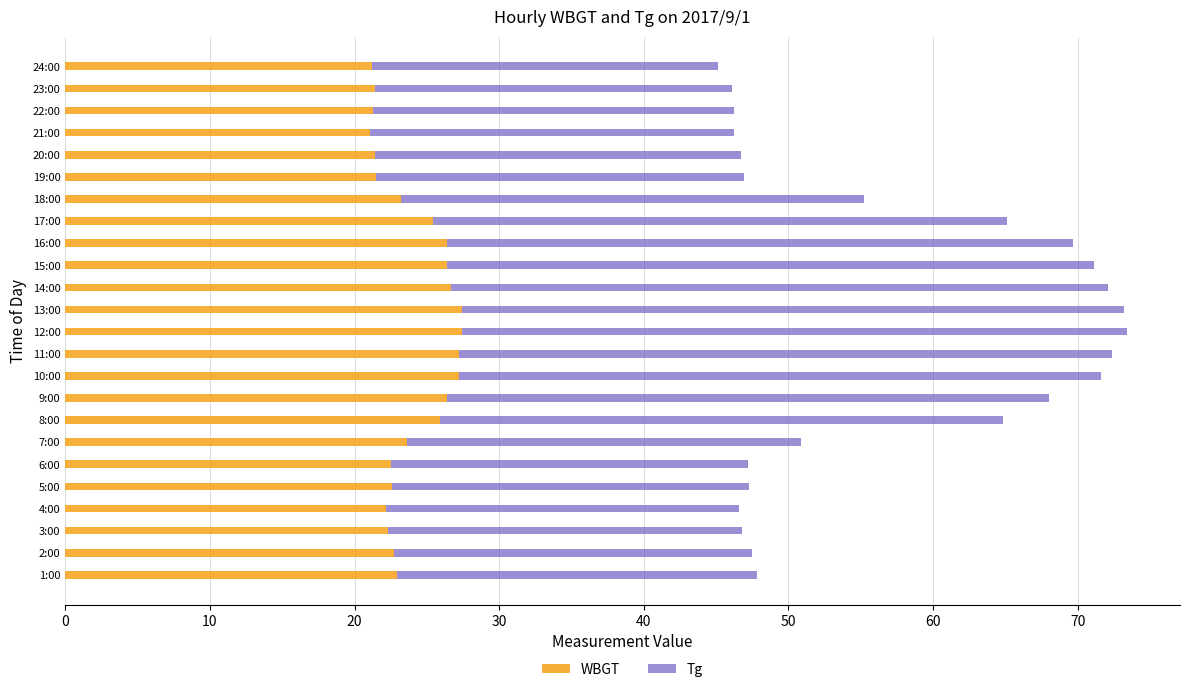

What is the minimum value for WBGT?

21.1